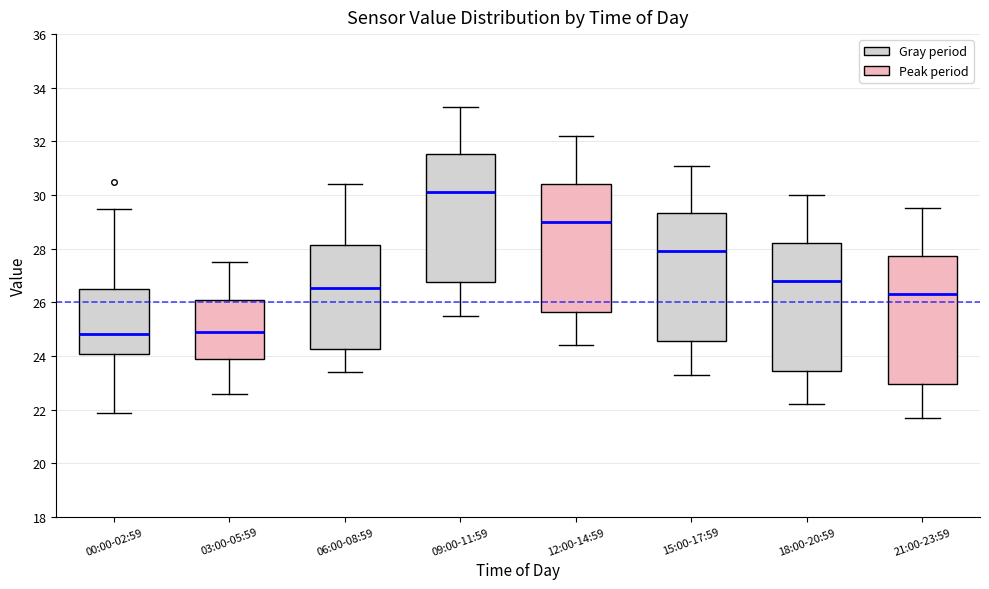

Reading left to right, transcribe this box plot: for each box, give where its median line is, the range the box spans, and where its two whiskers end, as read against the y-axis. The values are not printed on the chart, so give them approximately, as read against the axis.

00:00-02:59: median 24.8, box 24.0 to 26.6, whiskers 21.8 to 29.4
03:00-05:59: median 25.0, box 23.8 to 26.2, whiskers 22.6 to 27.6
06:00-08:59: median 26.6, box 24.2 to 28.2, whiskers 23.4 to 30.4
09:00-11:59: median 30.2, box 26.8 to 31.6, whiskers 25.6 to 33.4
12:00-14:59: median 29.0, box 25.6 to 30.4, whiskers 24.4 to 32.2
15:00-17:59: median 28.0, box 24.6 to 29.4, whiskers 23.4 to 31.2
18:00-20:59: median 26.8, box 23.4 to 28.2, whiskers 22.2 to 30.0
21:00-23:59: median 26.4, box 23.0 to 27.8, whiskers 21.8 to 29.6